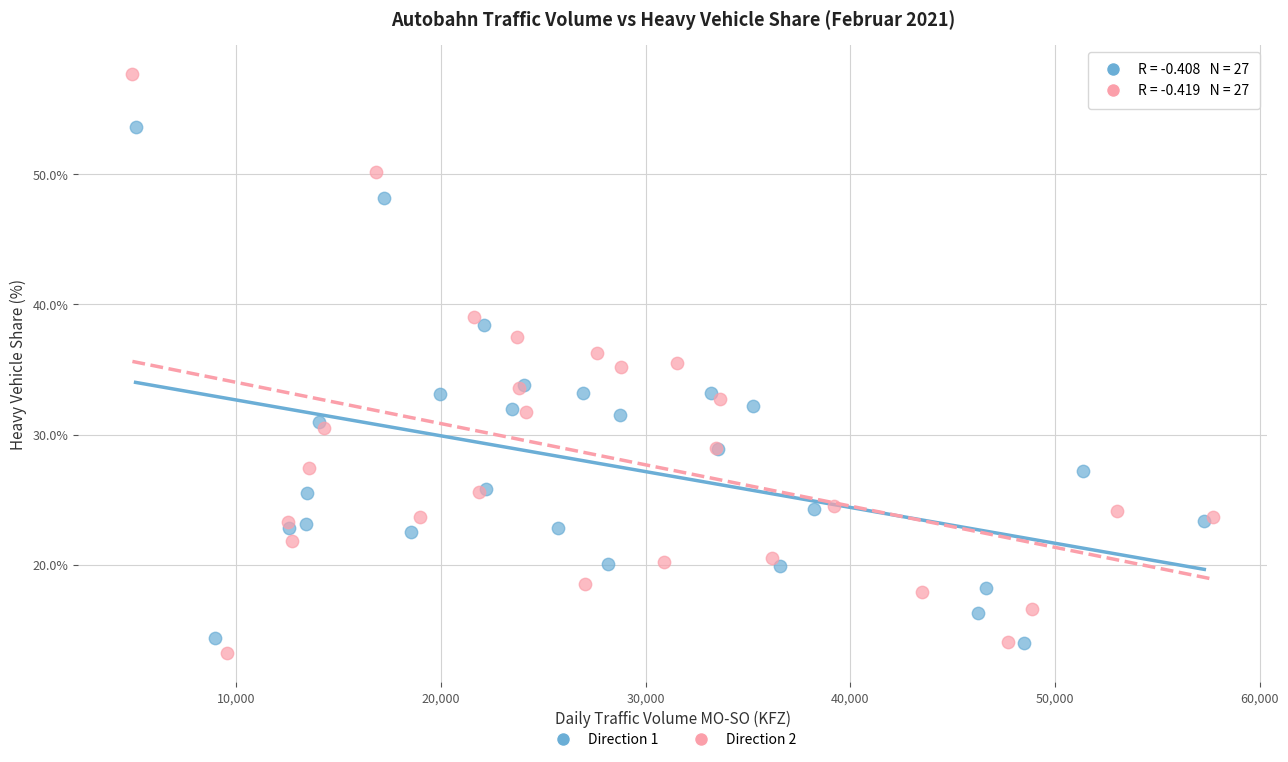

Which series has the widest spread of Y values?

Direction 2